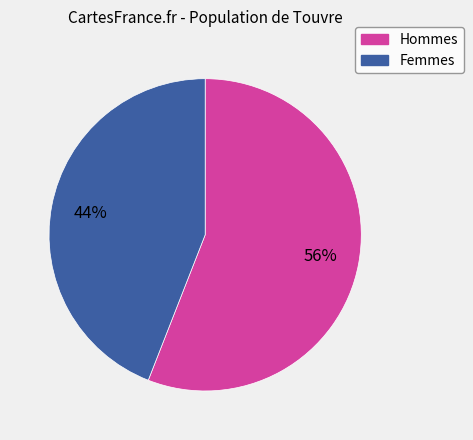

Is there a majority slice in this chart?

Yes